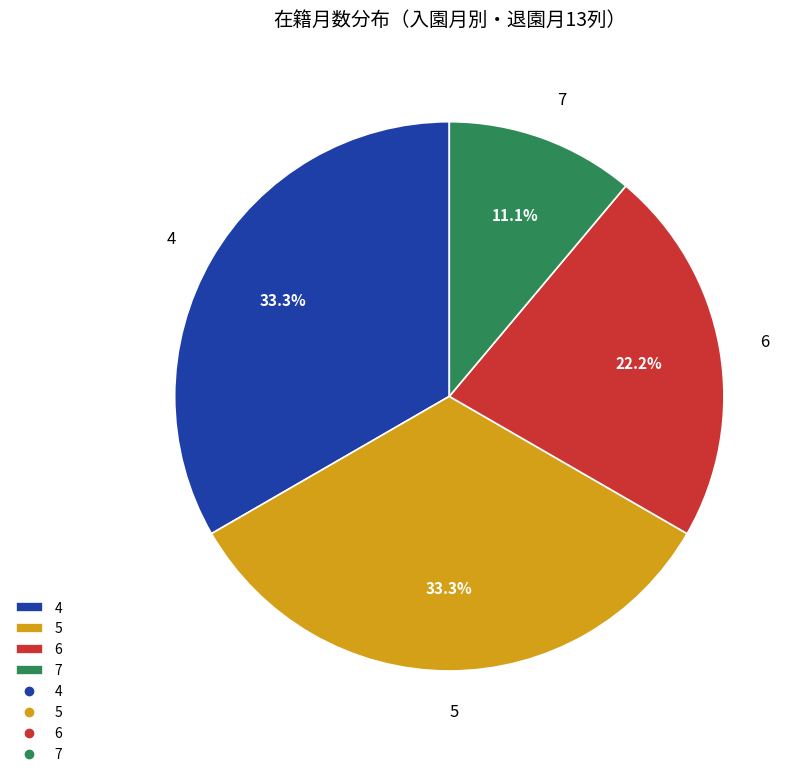

Is there any slice that represents more than half of the pie?

No